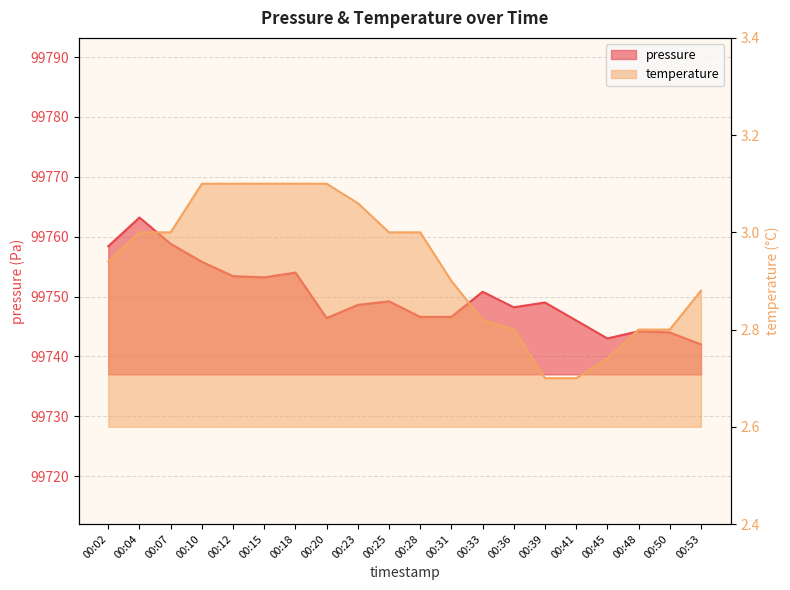

The value of pressure at 00:39 is 99749.0. True or false?

True